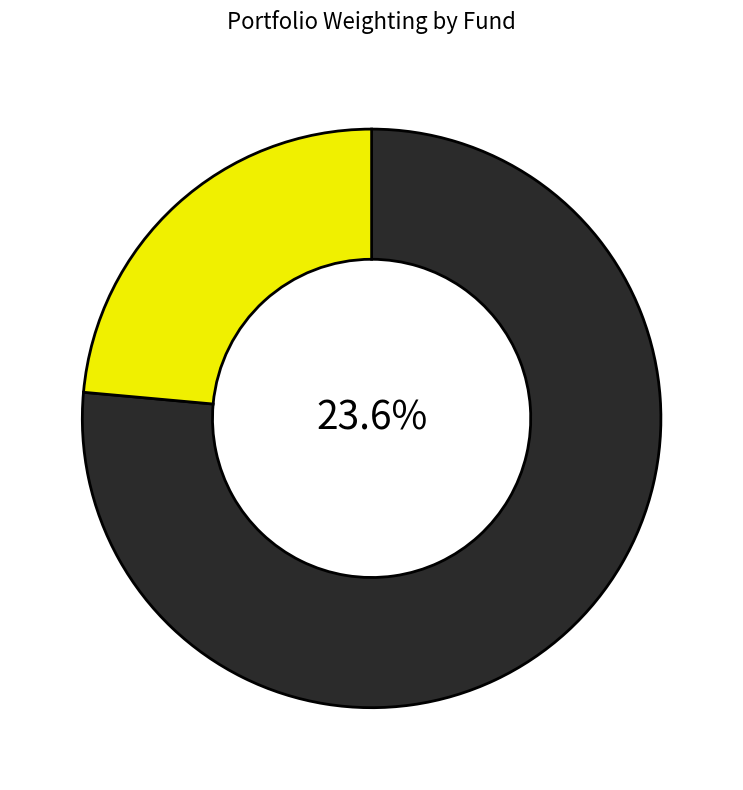

What is the change in value from VANGUARD TOTL STCK M to SPDR TR SER 1?

-52.9